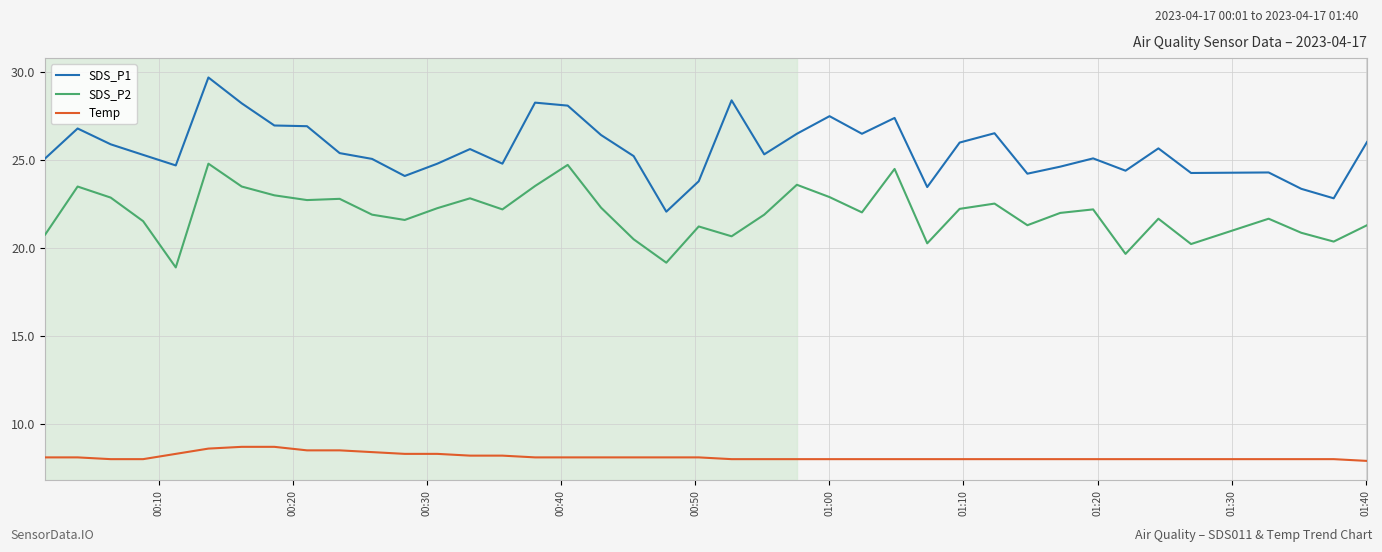

How many lines are shown in the chart?

3